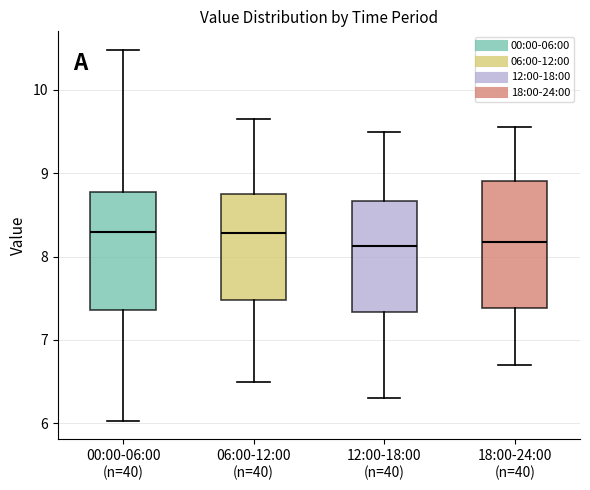

Where is the lower edge of the box for 12:00-18:00 (n=40) on the y-axis? The values are not printed on the chart, so give them approximately, as read against the axis.

7.3